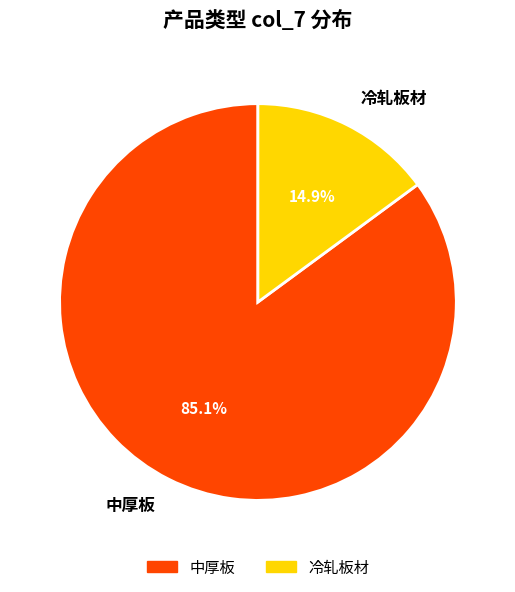

What is the smallest slice in the pie chart?

冷轧板材